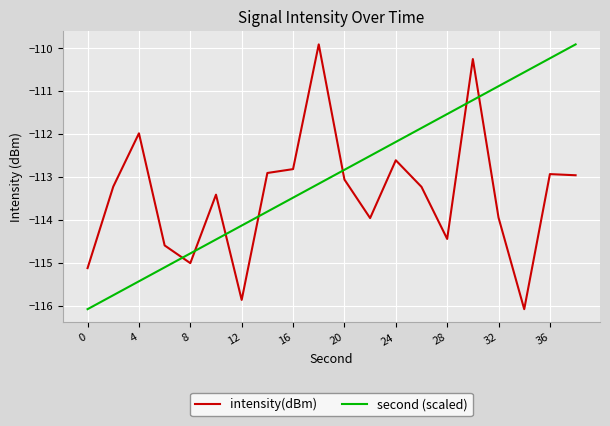

How many intersections are there between intensity(dBm) and second (scaled)?

7